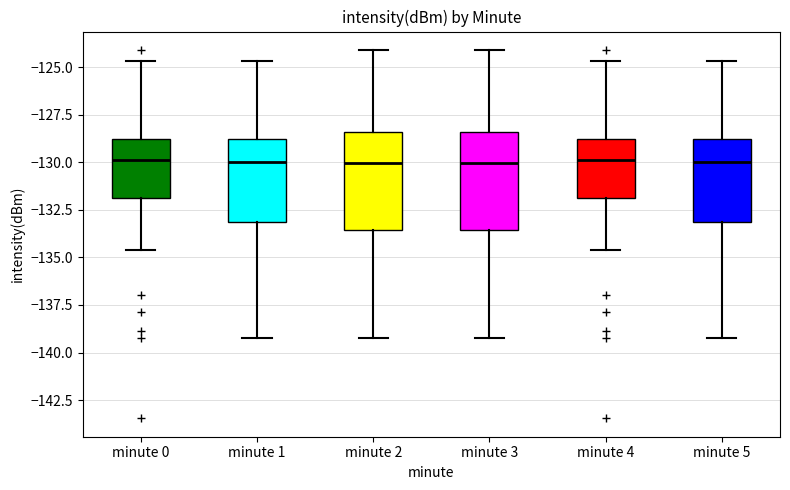

Where is the upper edge of the box for minute 3 on the y-axis? The values are not printed on the chart, so give them approximately, as read against the axis.

-128.5